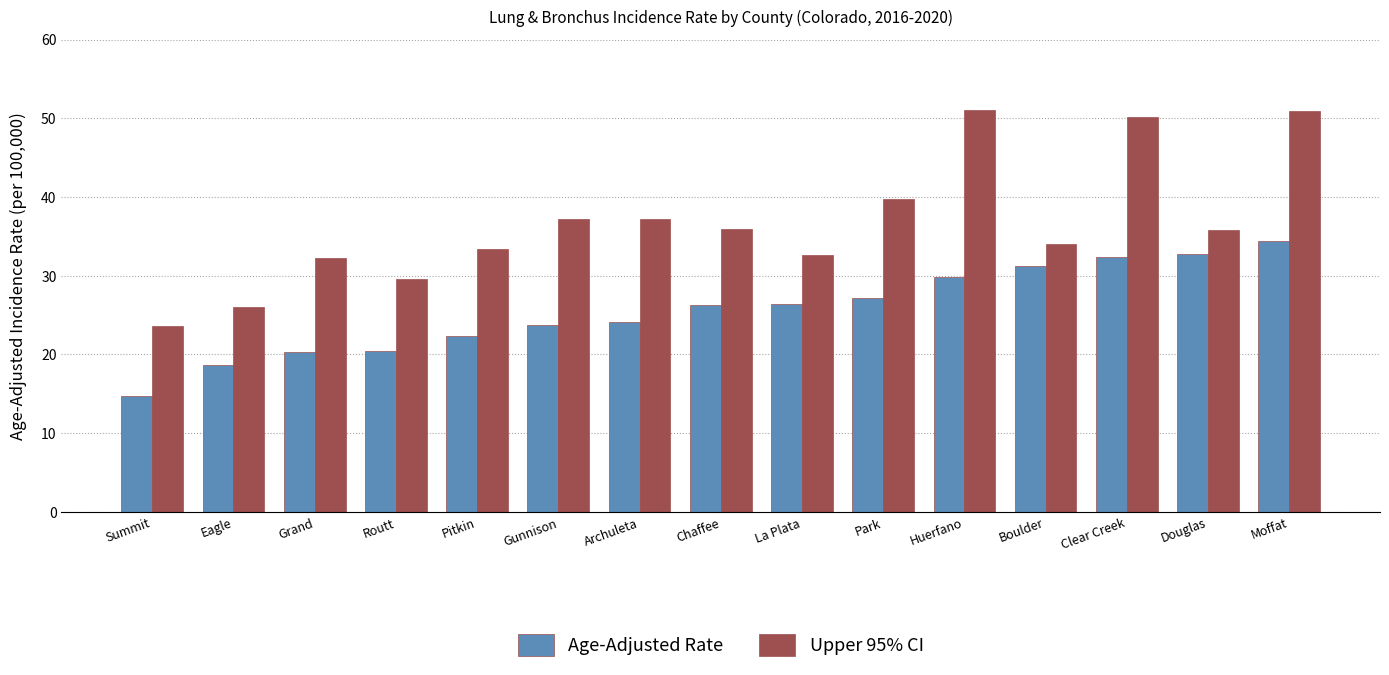

What is the label of the 7th bar from the left?

Archuleta